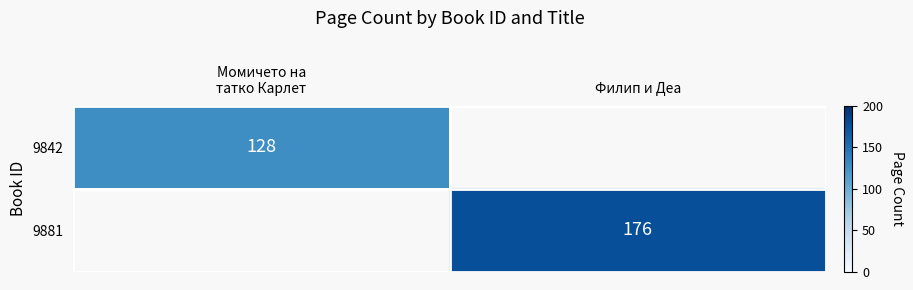

The value of 9881 at Филип и Деа is 248. True or false?

False